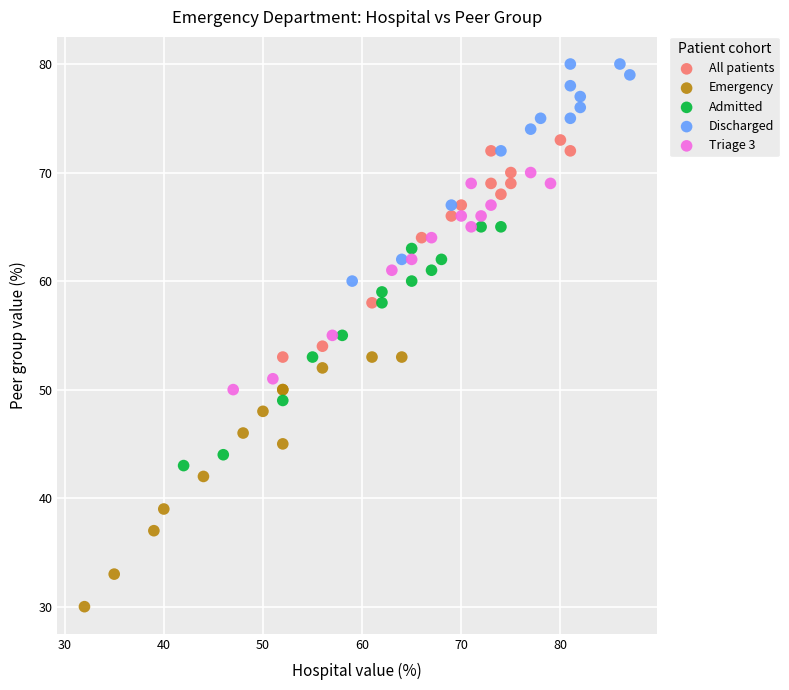

Which series contains the lowest Y value?

Emergency